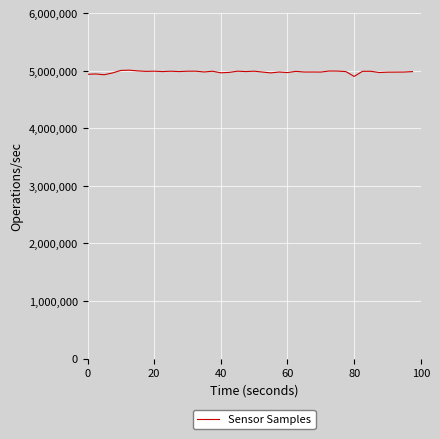

Count the number of categories in the chart.

40